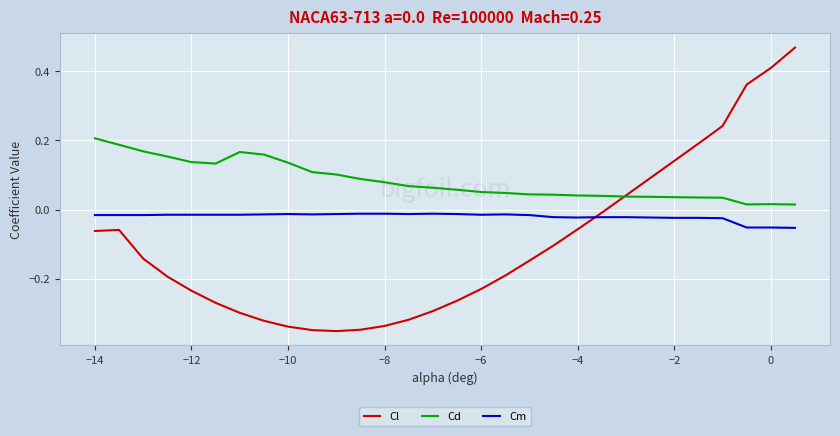

Which series has the widest spread of values?

Cl